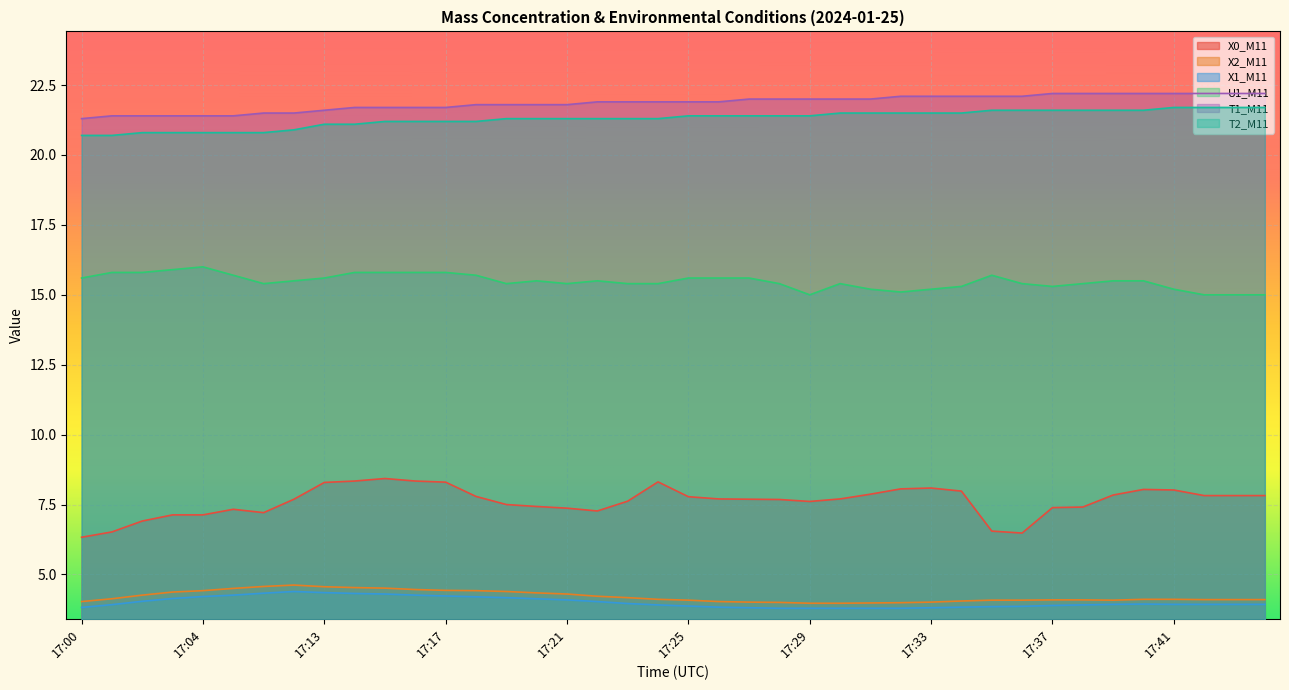

Which series changed the most between 17:18 and 17:36?

X0_M11